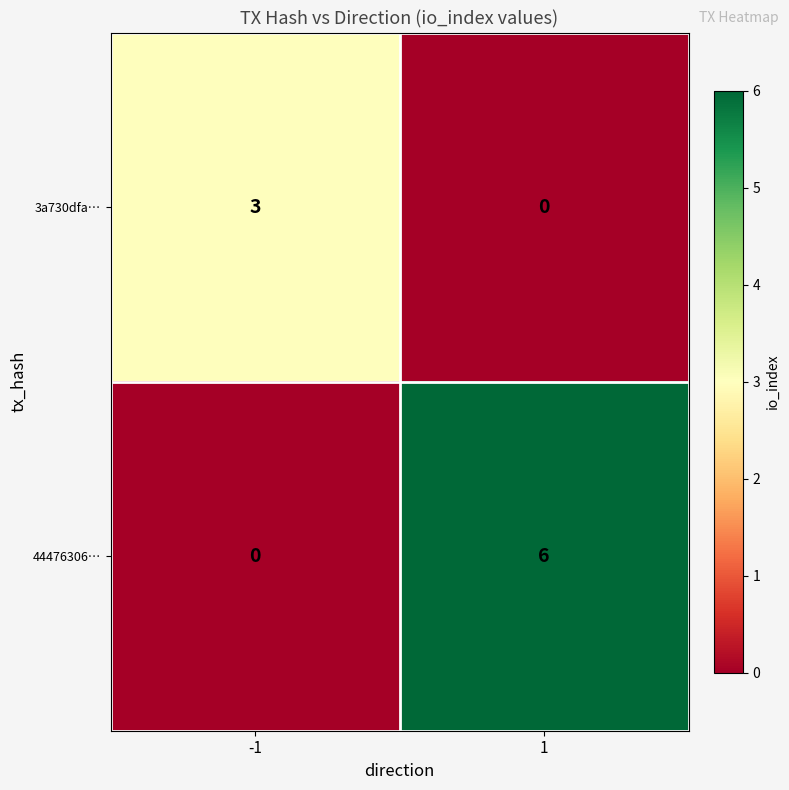

What is the sum of all 44476306… values?

6